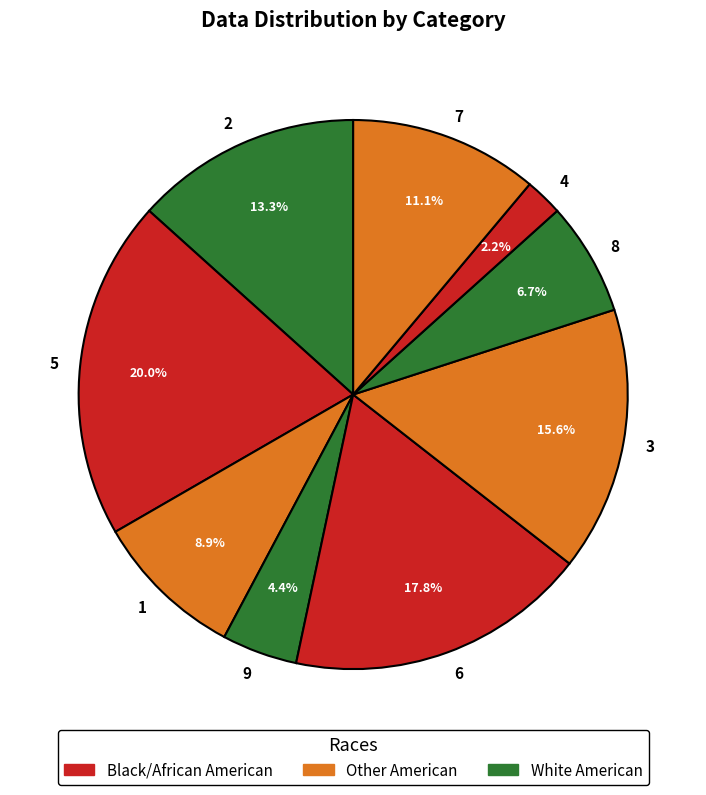

To the nearest percent, what portion does 3 represent?

16%